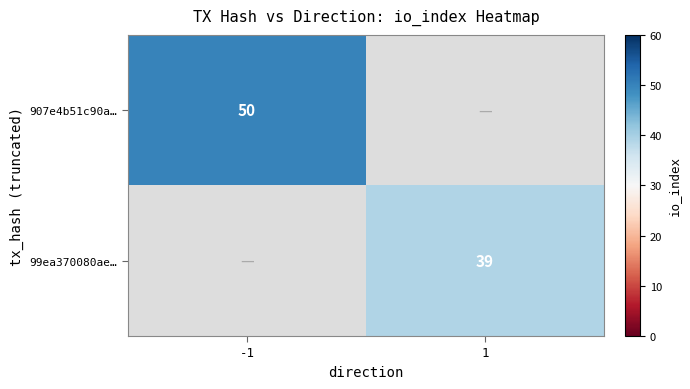

The 907e4b51c90a… series shows 66.3 at -1. True or false?

False